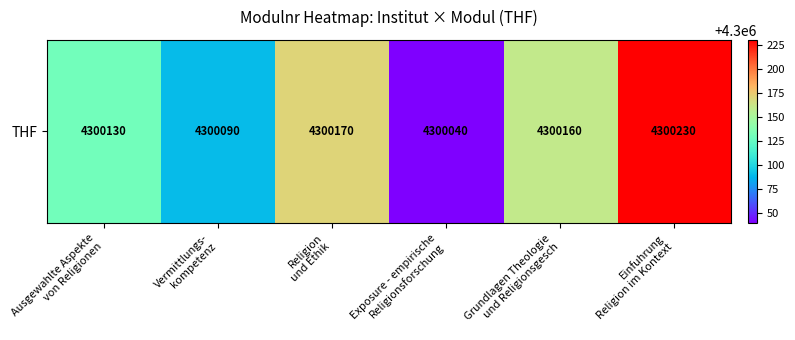

List the labels in order of value, smallest first.

Exposure - empirische
Religionsforschung, Vermittlungs-
kompetenz, Ausgewahlte Aspekte
von Religionen, Grundlagen Theologie
und Religionsgesch, Religion
und Ethik, Einfuhrung
Religion im Kontext